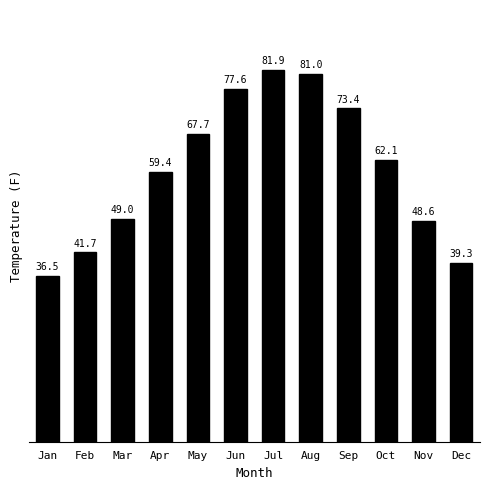

Between Nov and Mar, which is larger?

Mar